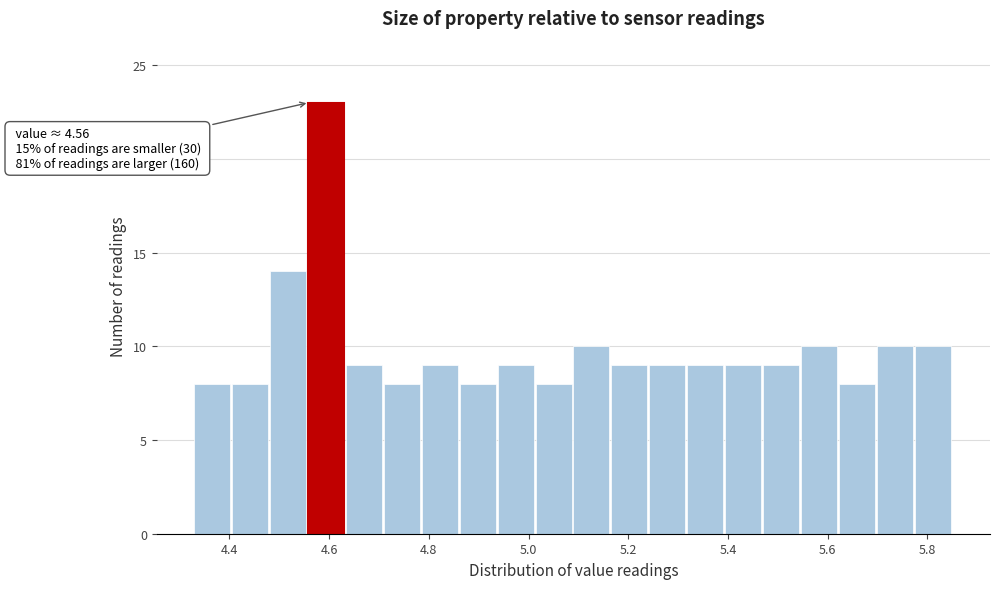

Read against the x-axis, roughly where is the centre of the tallest bar?

4.60